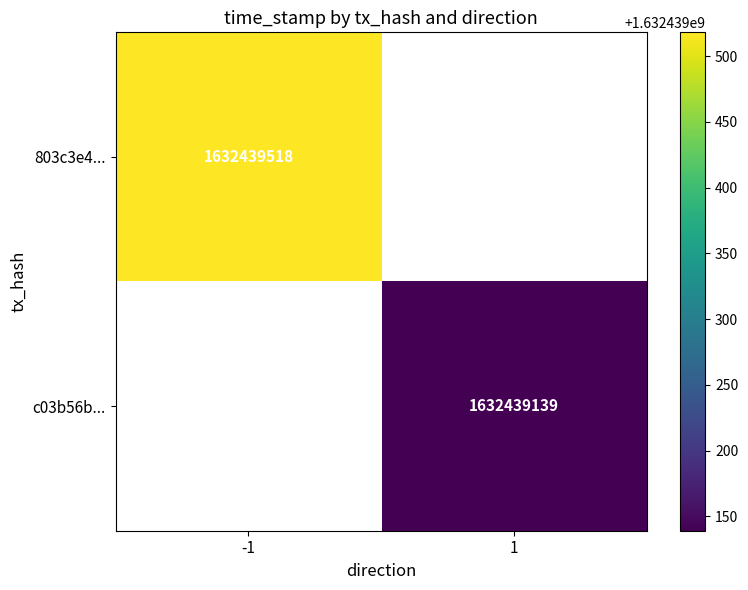

The value of c03b56bf57df43ae1602b3ce4574b8f2125814a at time_stamp is 1632439139. True or false?

True